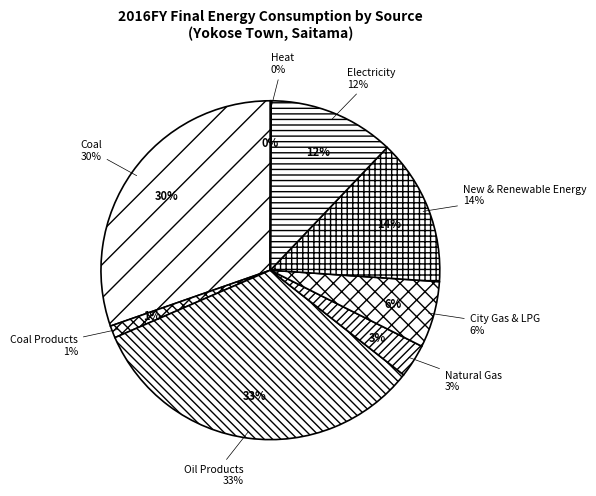

Rank the categories by value from lowest to highest.

Heat, Coal Products, Natural Gas, City Gas & LPG, Electricity, New & Renewable Energy, Coal, Oil Products